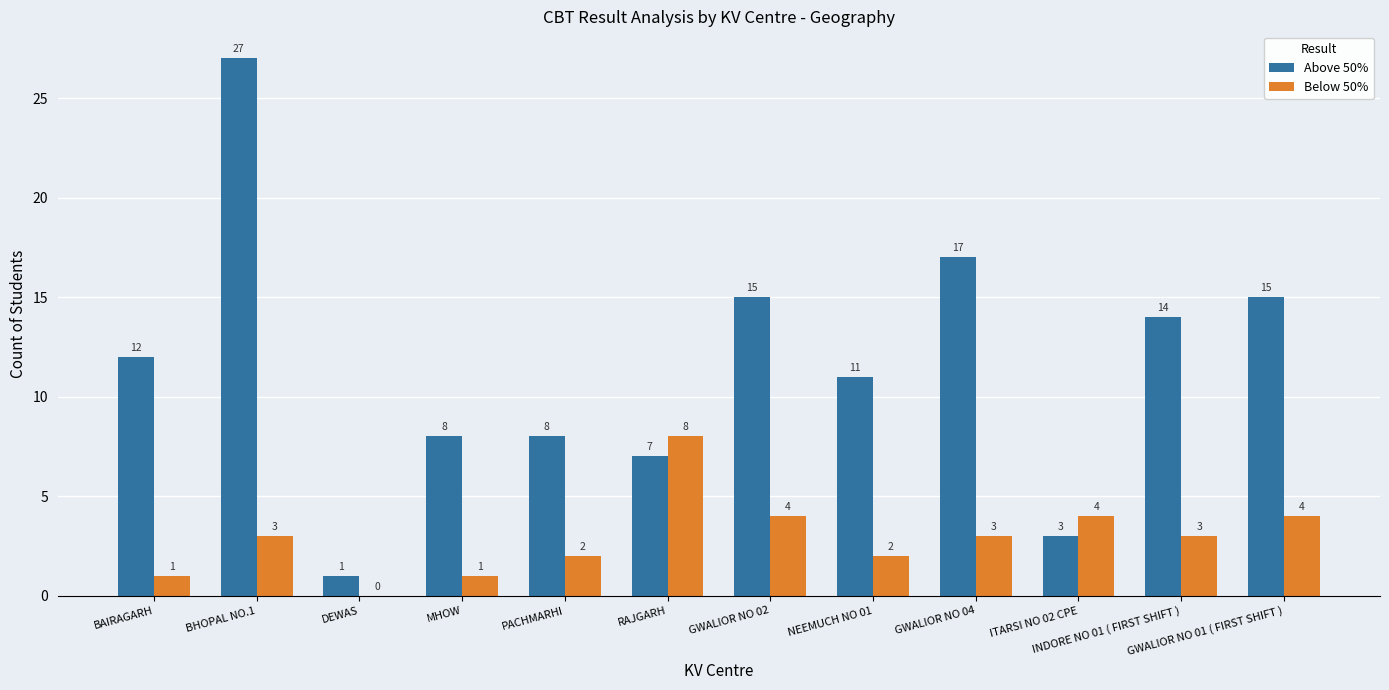

At which category is the sum across all series the highest?

BHOPAL NO.1